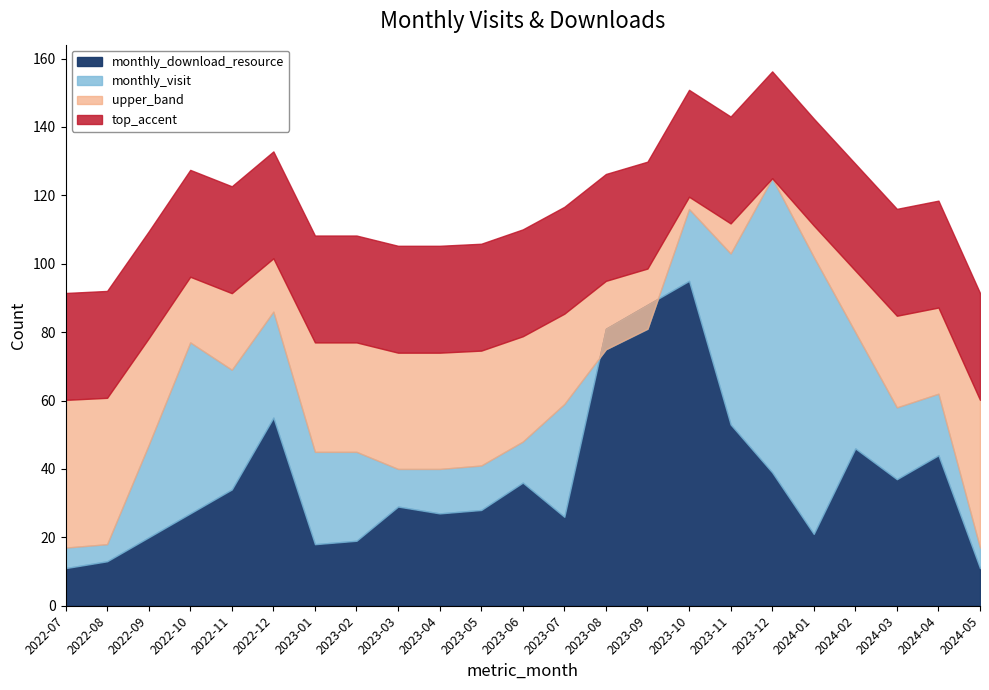

The monthly_visit series shows 55 at 2023-03. True or false?

False